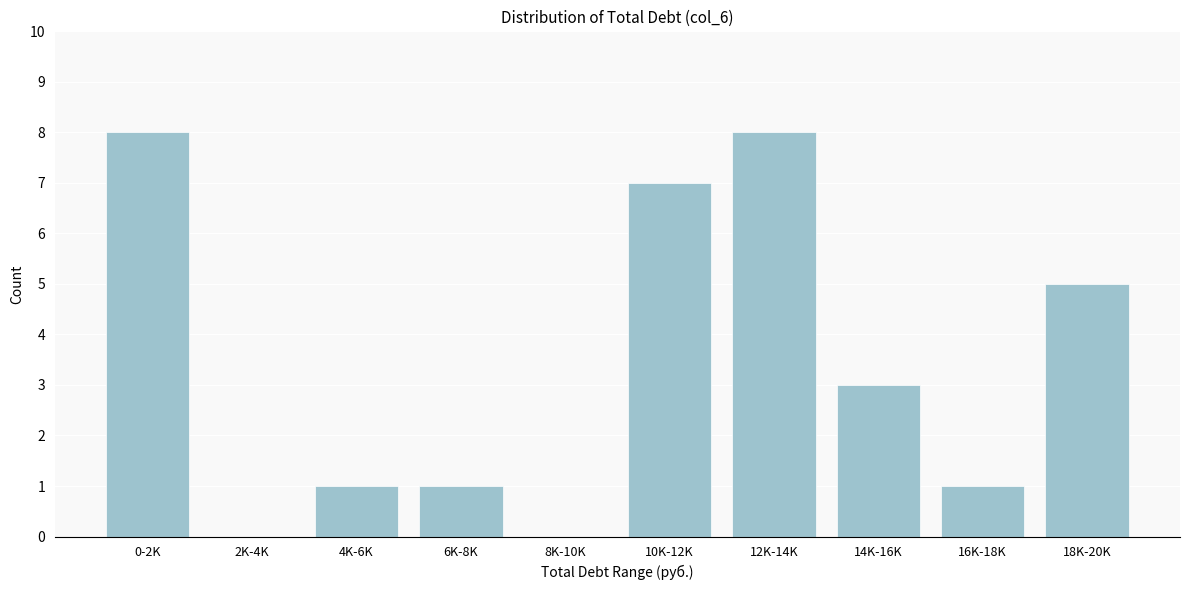

Reading left to right, extract all data points from this chart.

0-2K=8	2K-4K=0	4K-6K=1	6K-8K=1	8K-10K=0	10K-12K=7	12K-14K=8	14K-16K=3	16K-18K=1	18K-20K=5